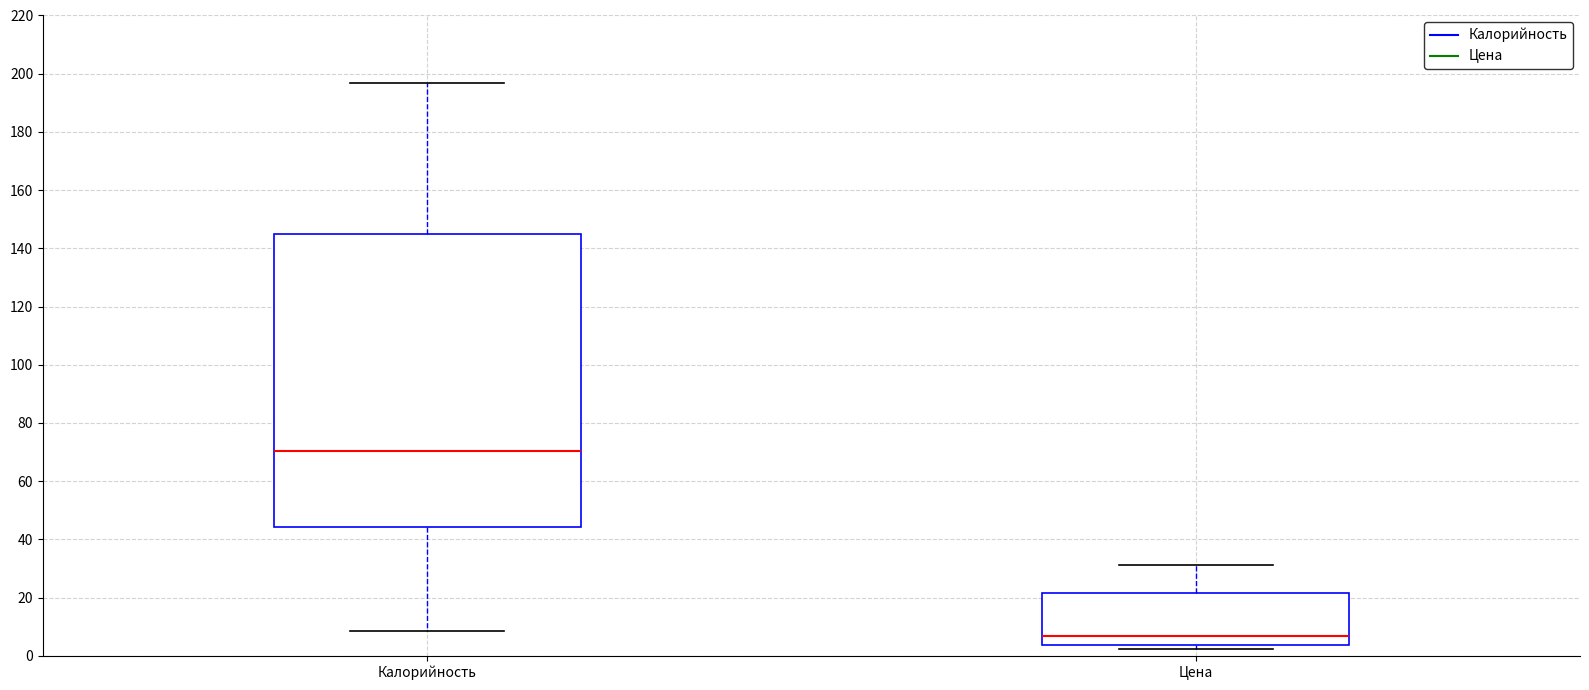

Which box is the tallest, from its lower edge to its upper edge?

Калорийность